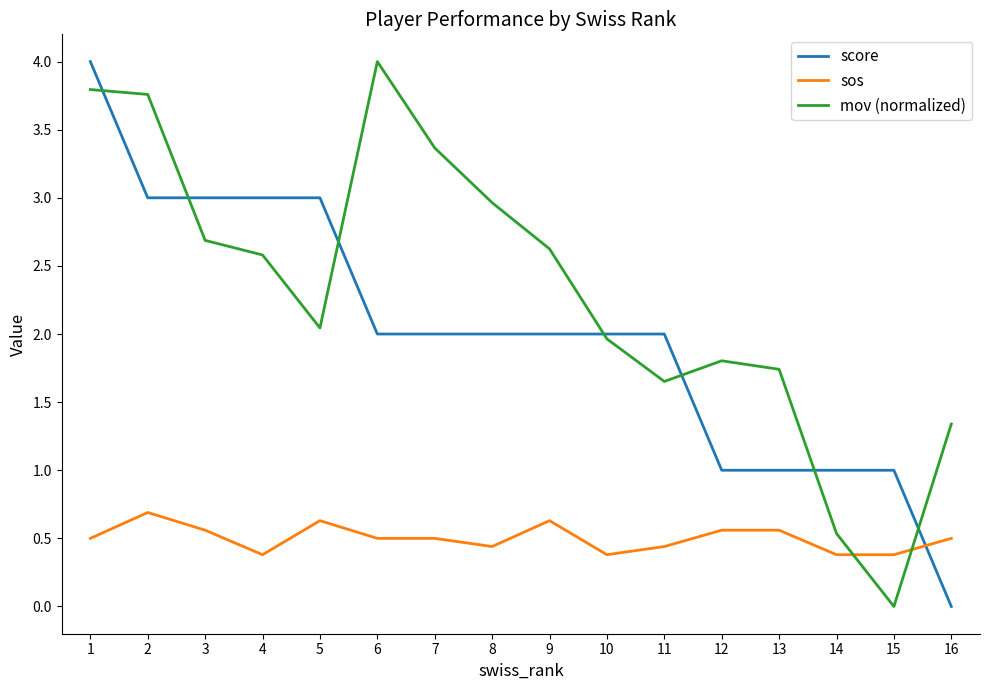

What is the highest value of the mov (normalized) series?

4.0